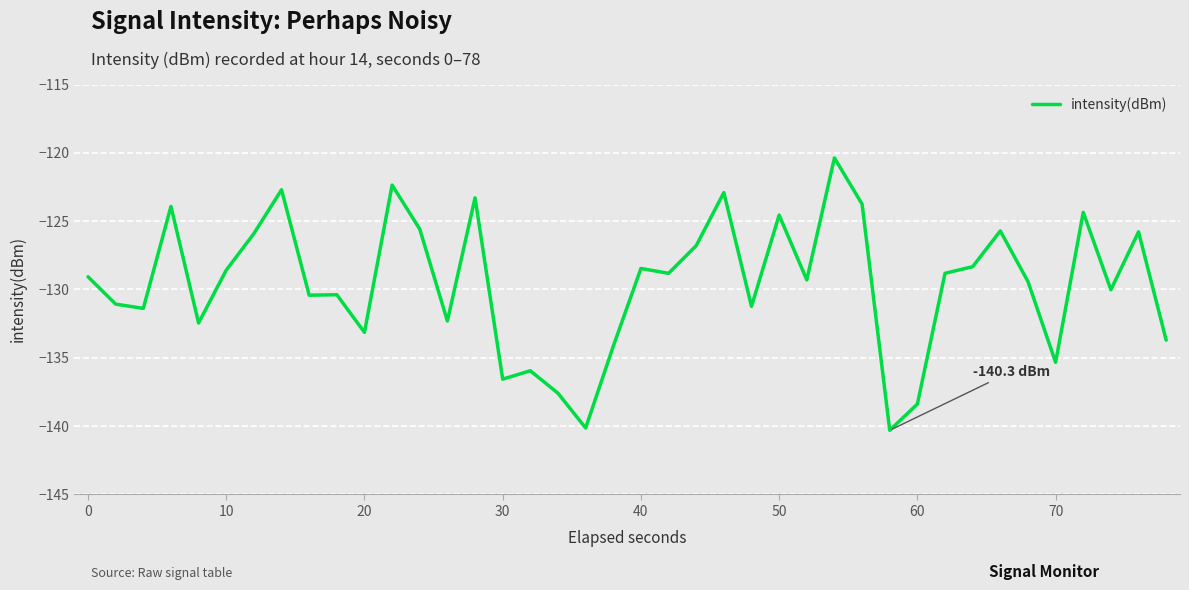

What is the smallest value displayed?

-140.3